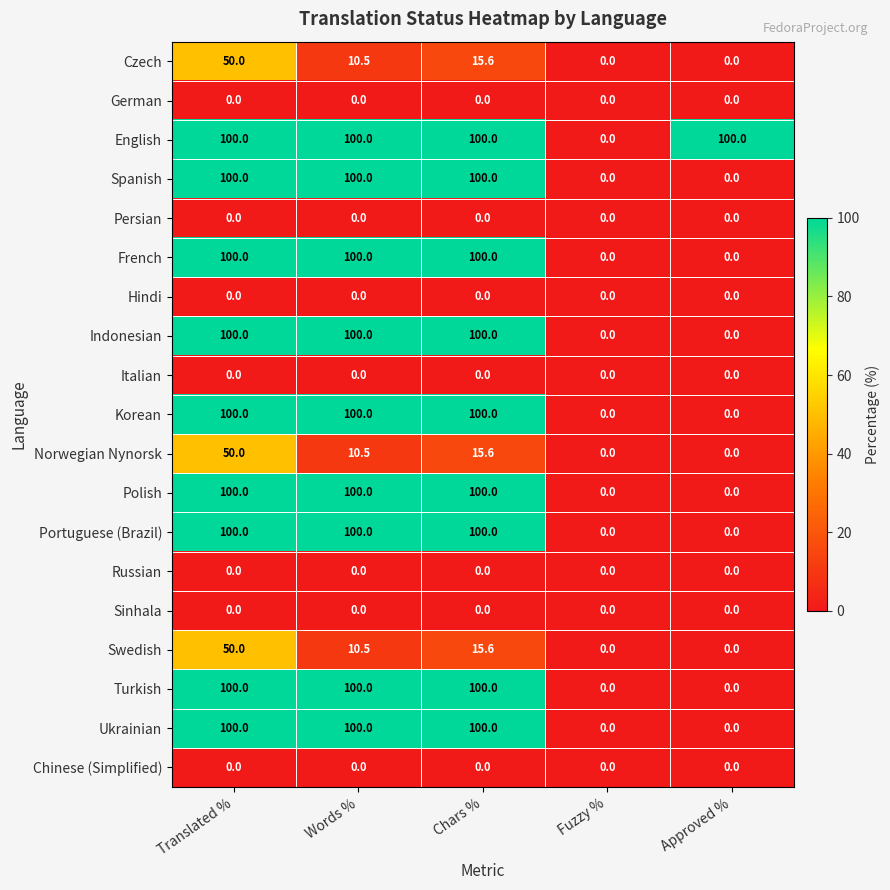

The value of Ukrainian at Words % is 152.3. True or false?

False